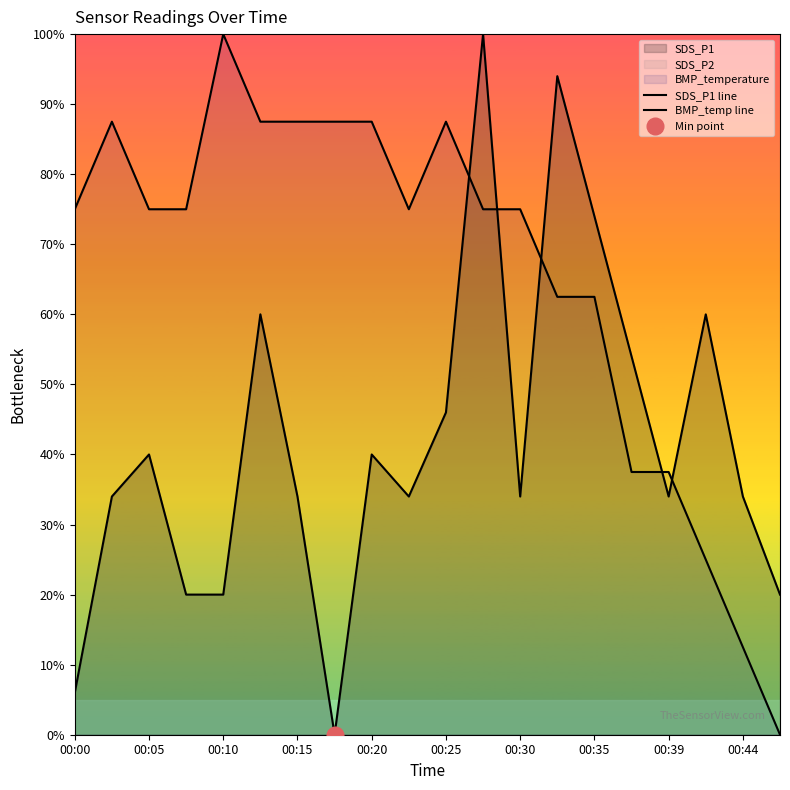

What is the maximum value shown in the chart?

100.0